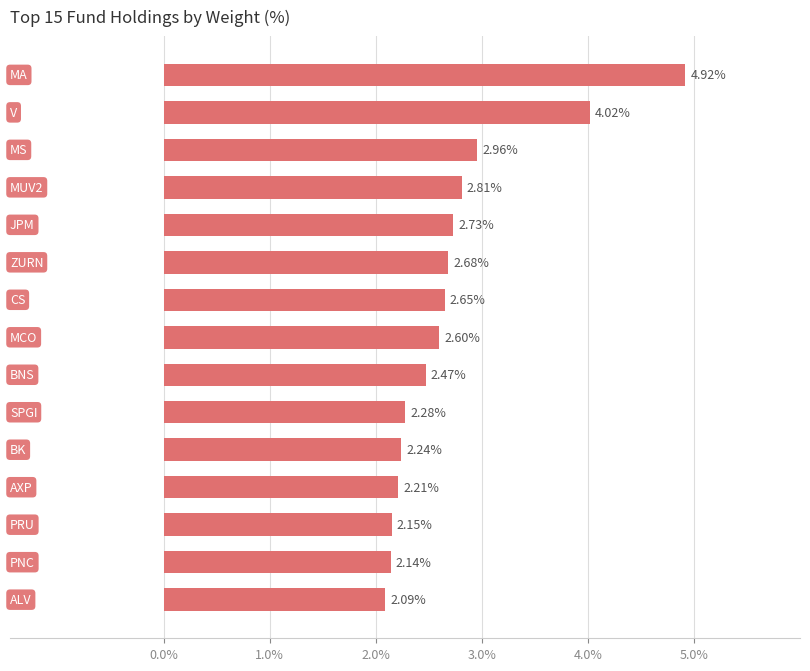

What is the difference between the maximum and minimum values?

2.8